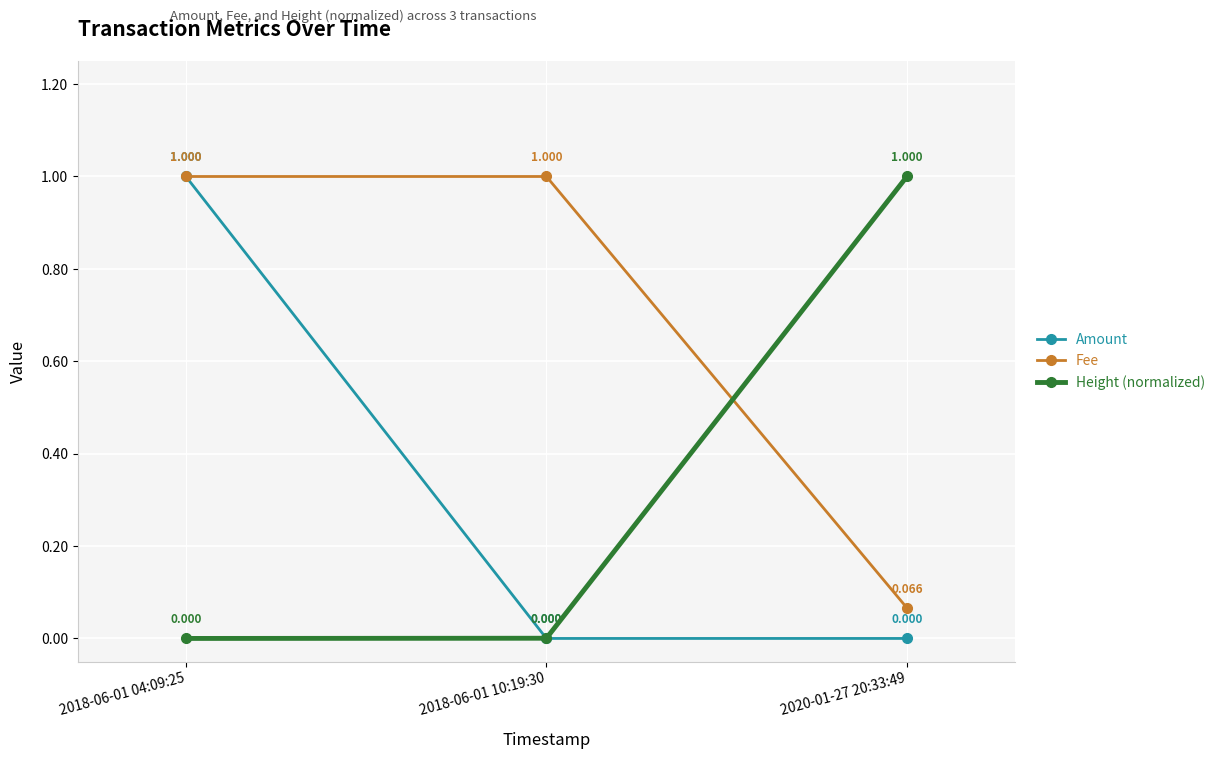

Is the value of Amount at 2018-06-01 04:09:25 greater than the value of Height (normalized) at 2018-06-01 04:09:25?

Yes